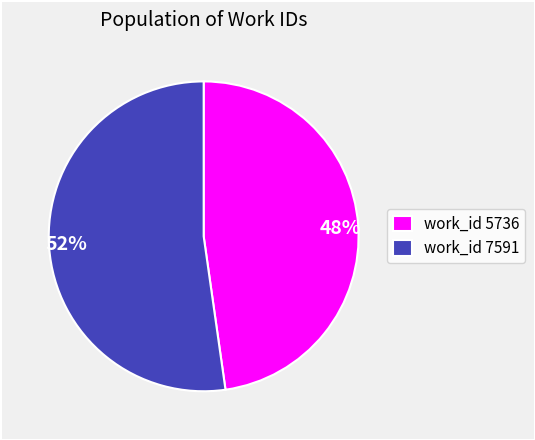

The 52% slice represents 52% of the pie. True or false?

True